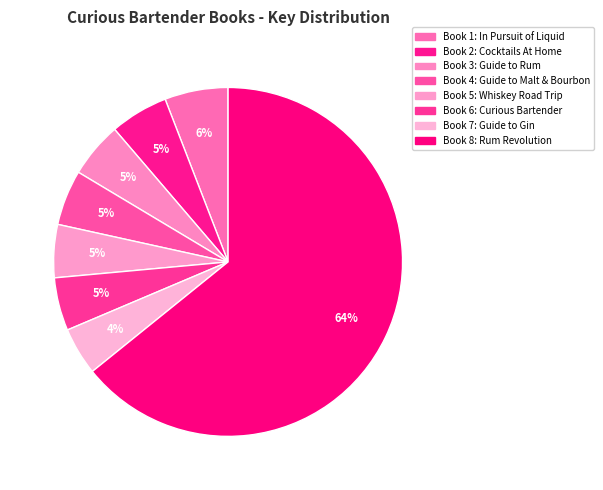

Rank the categories by value from lowest to highest.

7, 6, 5, 4, 3, 2, 1, 8